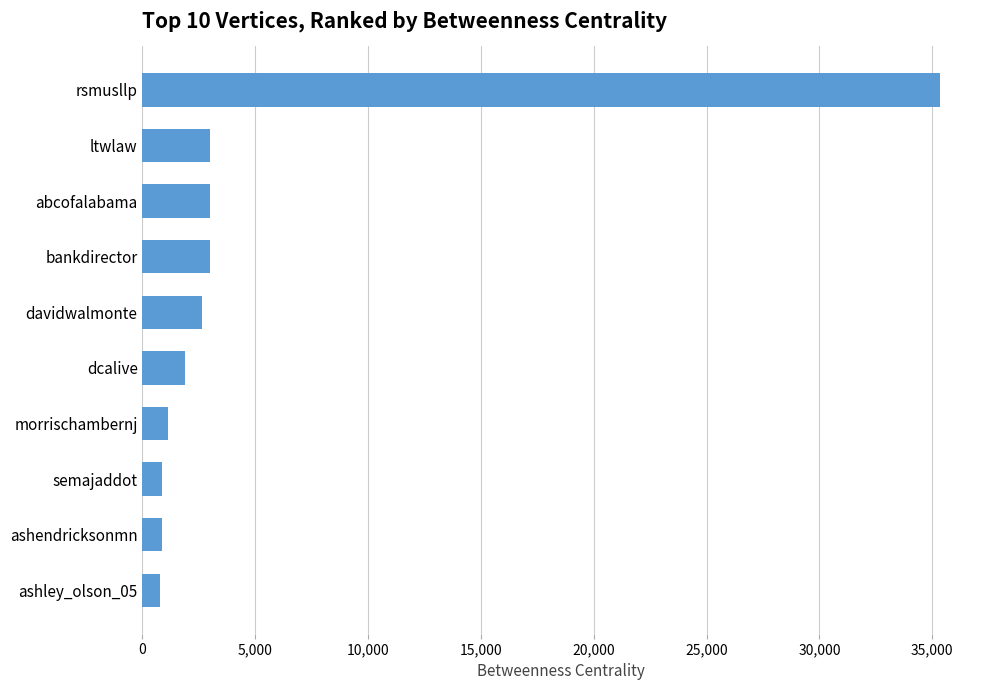

What is the smallest value displayed?

772.6